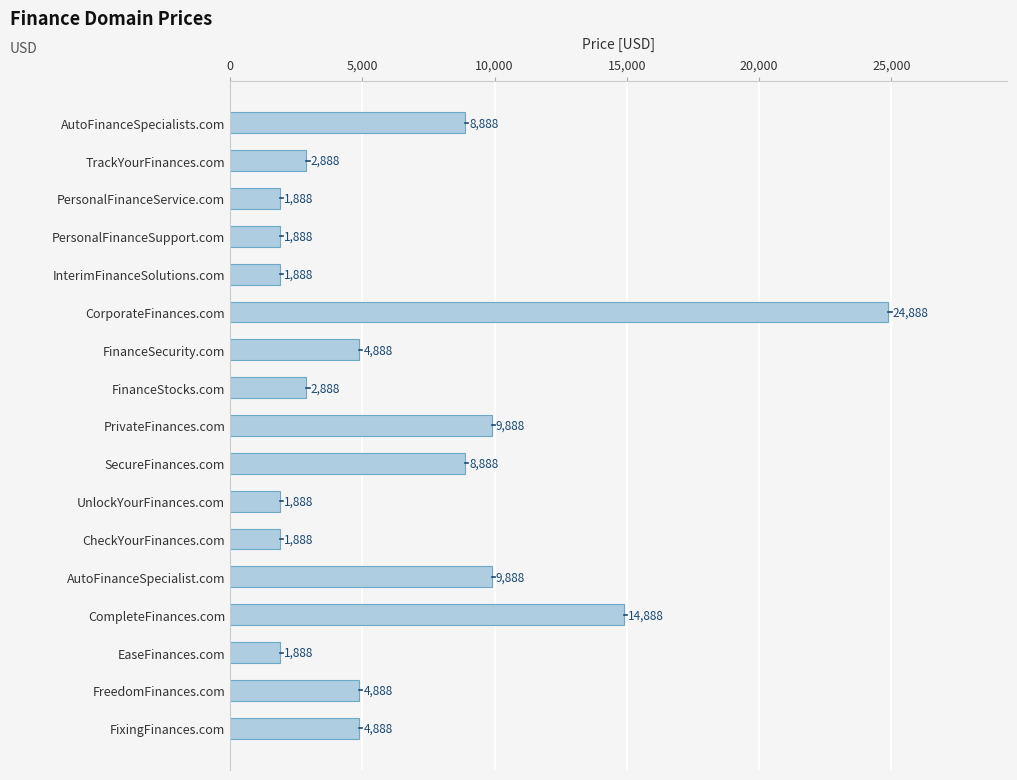

True or false: the data shows 8888 at SecureFinances.com.

True